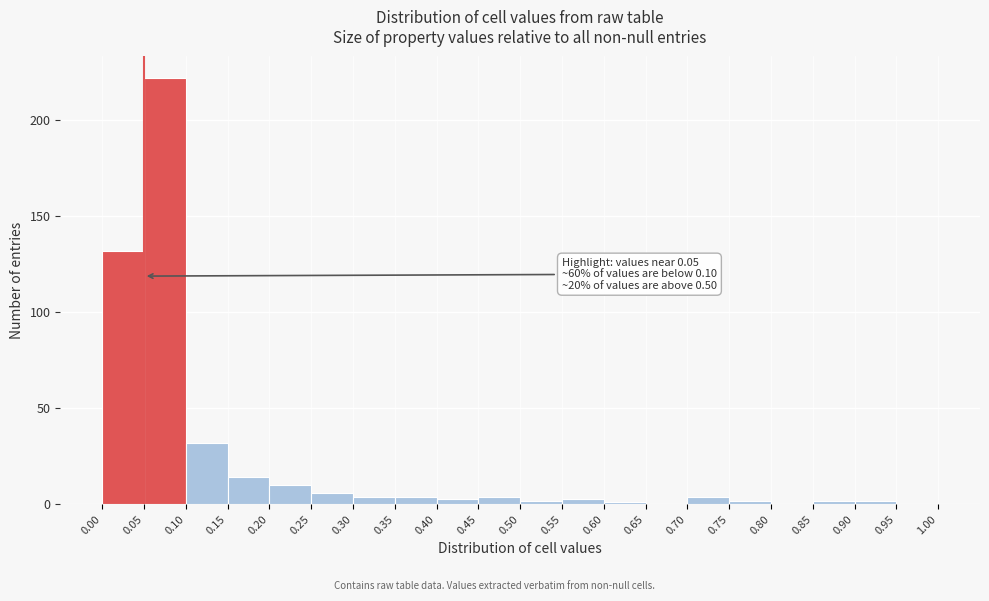

Over which range of the x-axis is the bar tallest?

0.05 to 0.10